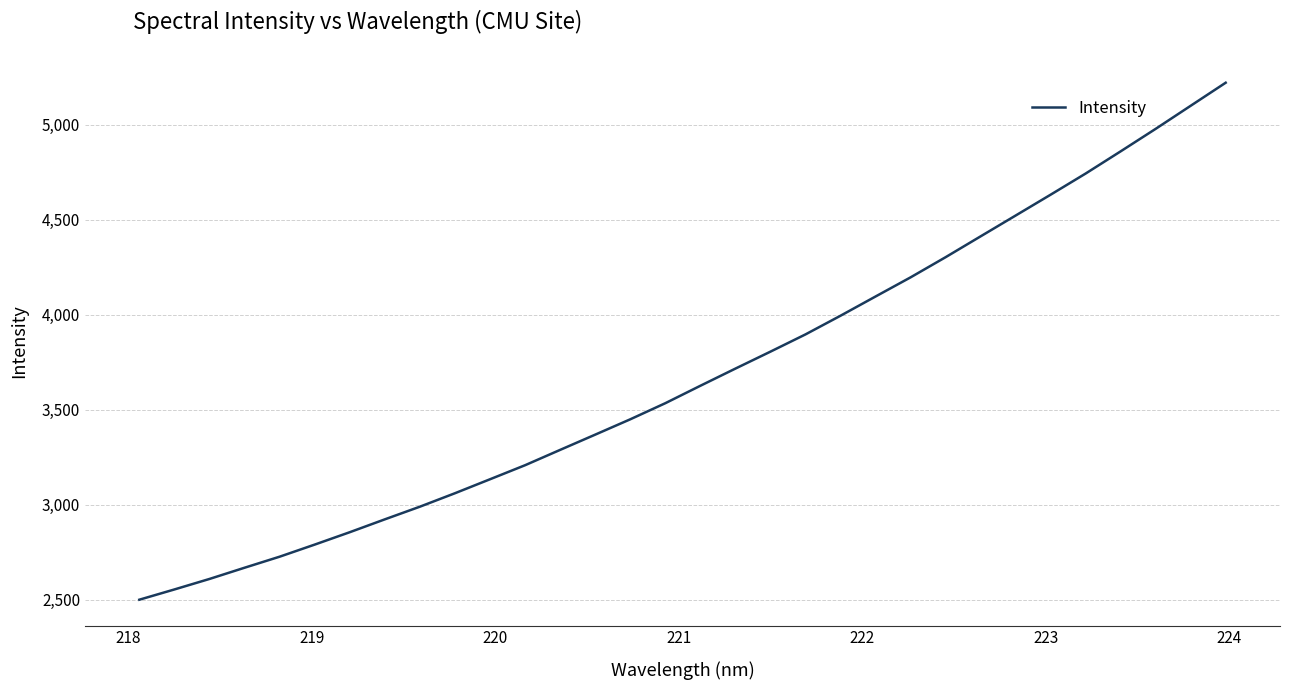

What is the difference between the maximum and minimum values?

2721.3